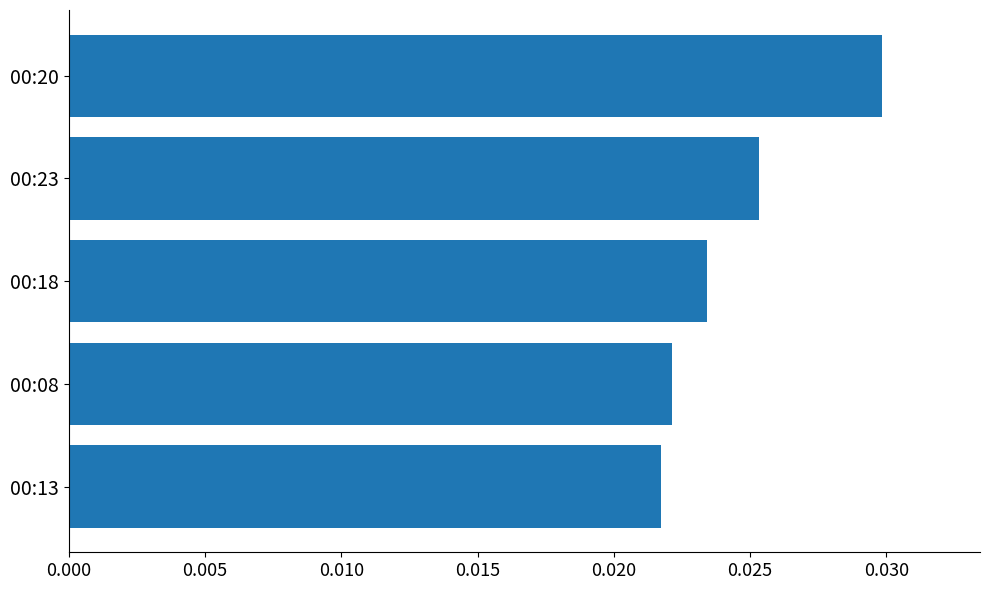

How many values are between 0 and 1?

5